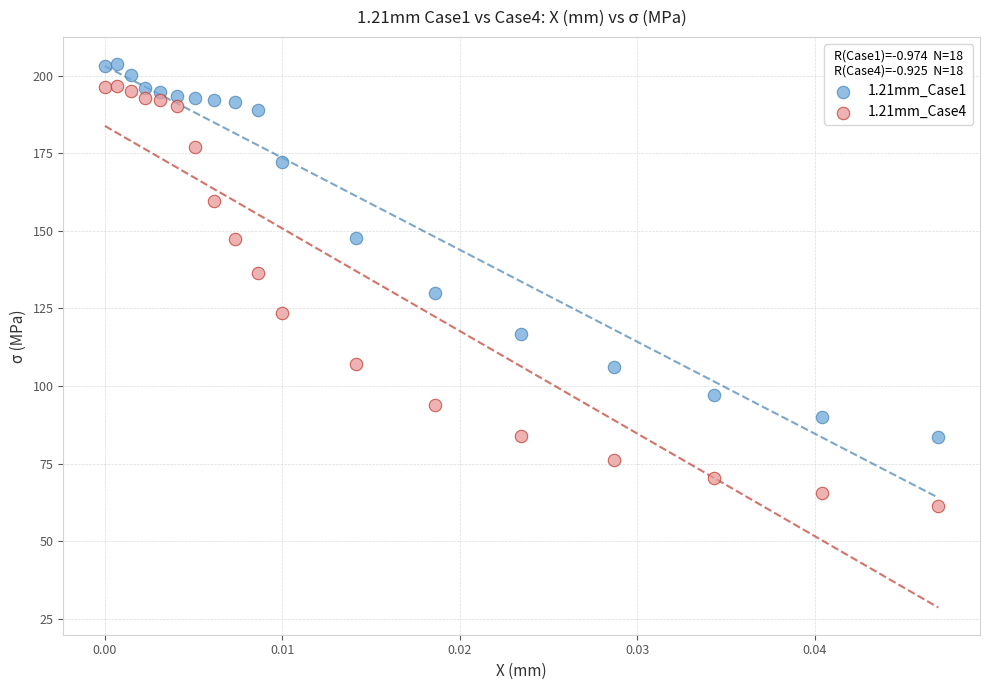

Which series contains the lowest Y value?

1.21mm_Case4